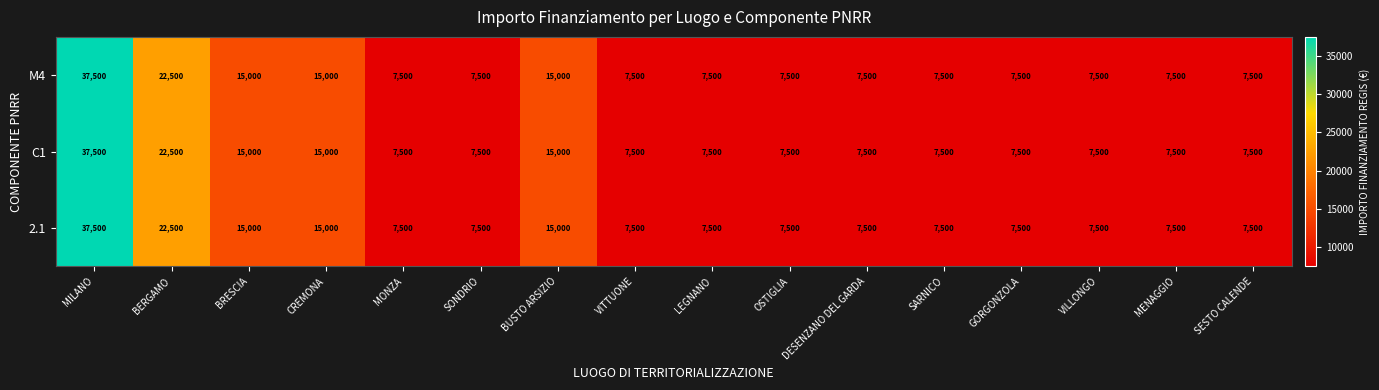

What is the minimum value shown in the chart?

7500